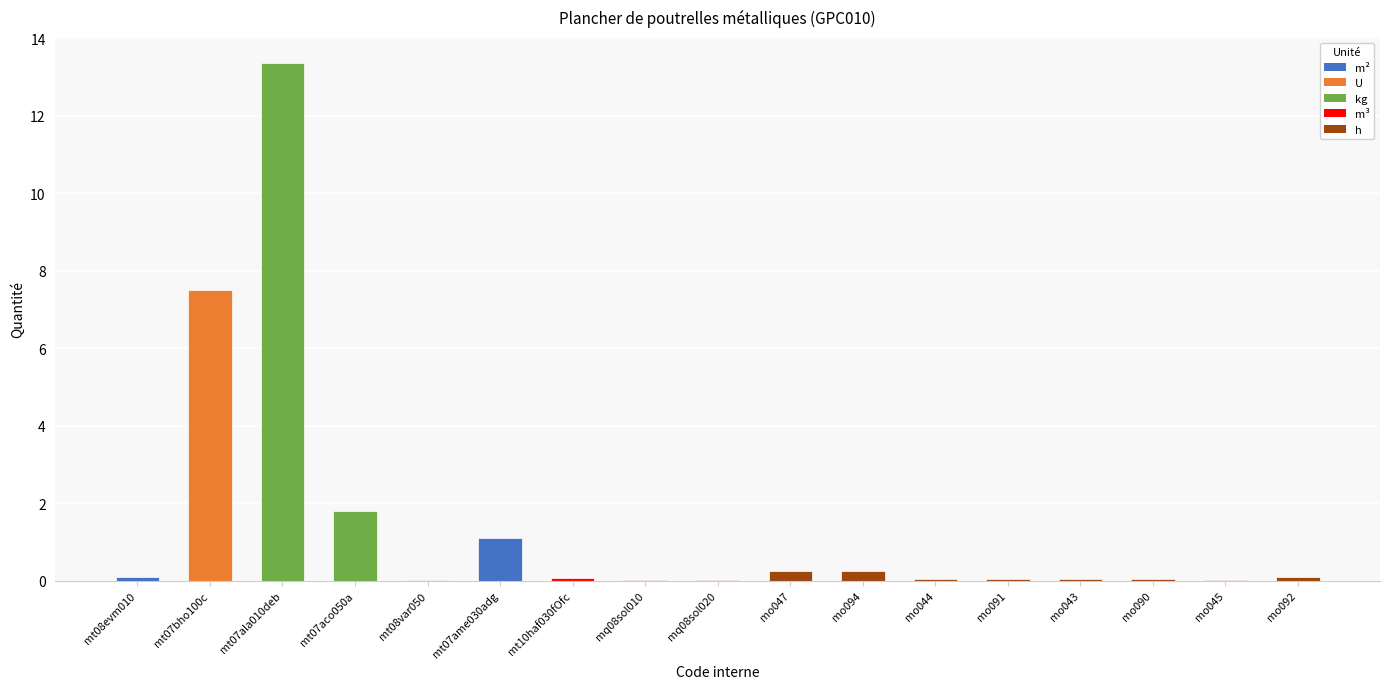

Which has a higher value, mo043 or mt07ame030adg?

mt07ame030adg